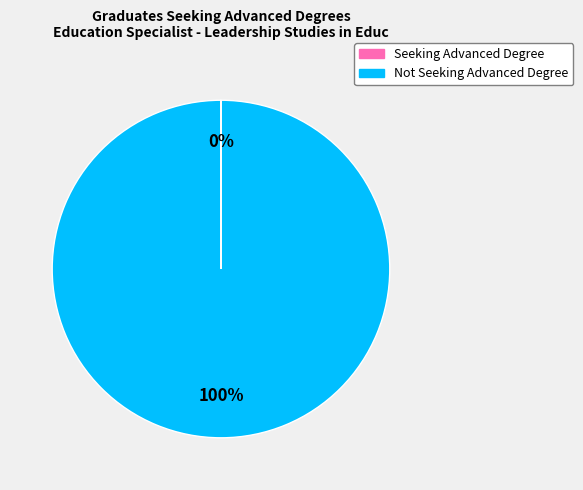

Is there any slice that represents more than half of the pie?

Yes